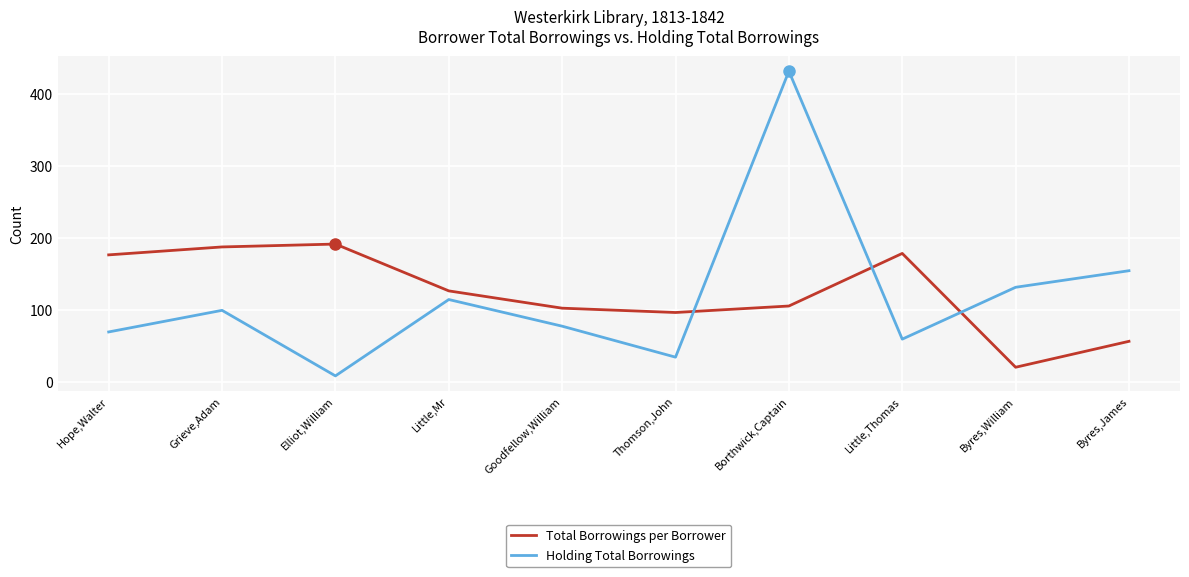

Where do Total Borrowings per Borrower and Holding Total Borrowings first cross each other?

Thomson,John and Borthwick,Captain